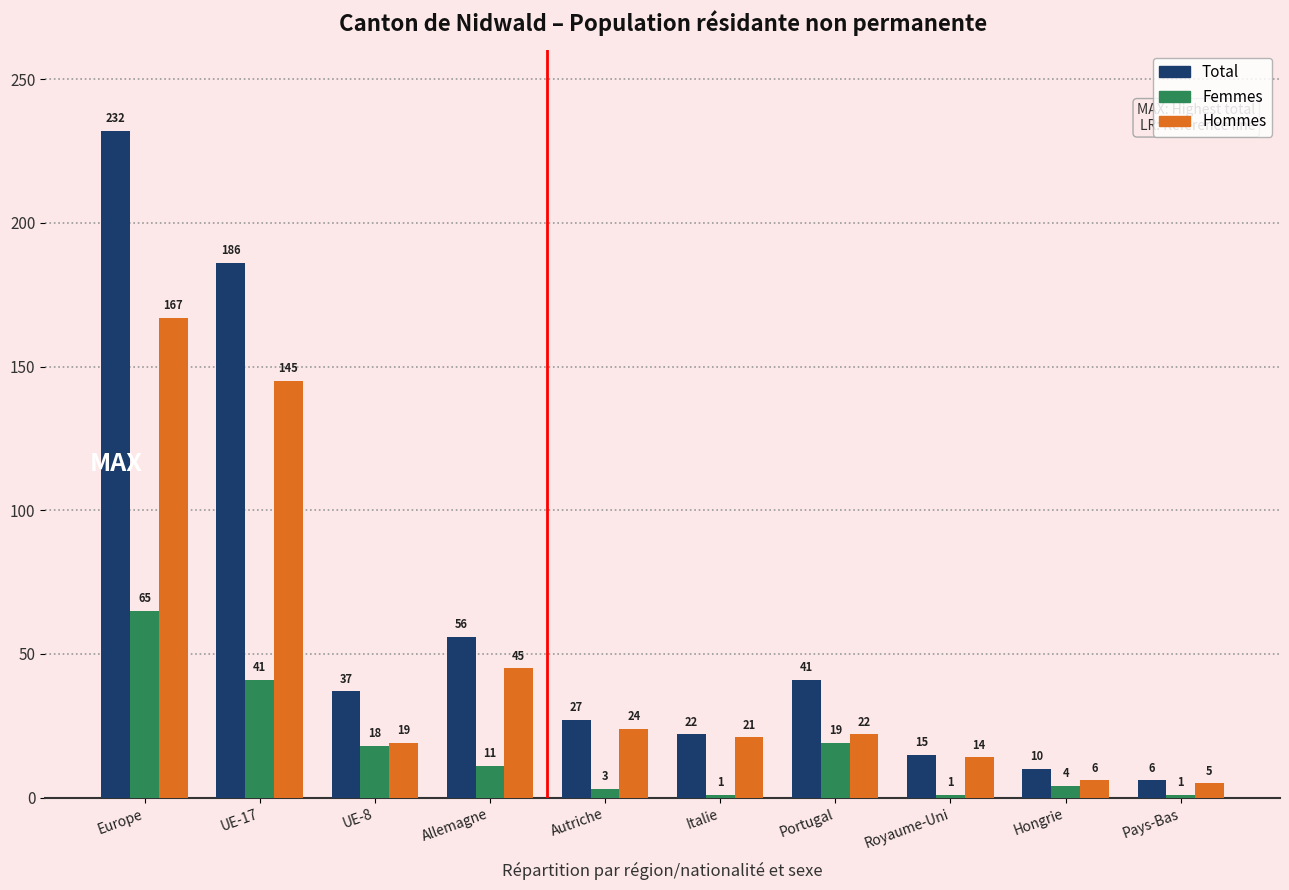

Rank the series by their maximum value, from lowest to highest.

Femmes, Hommes, Total